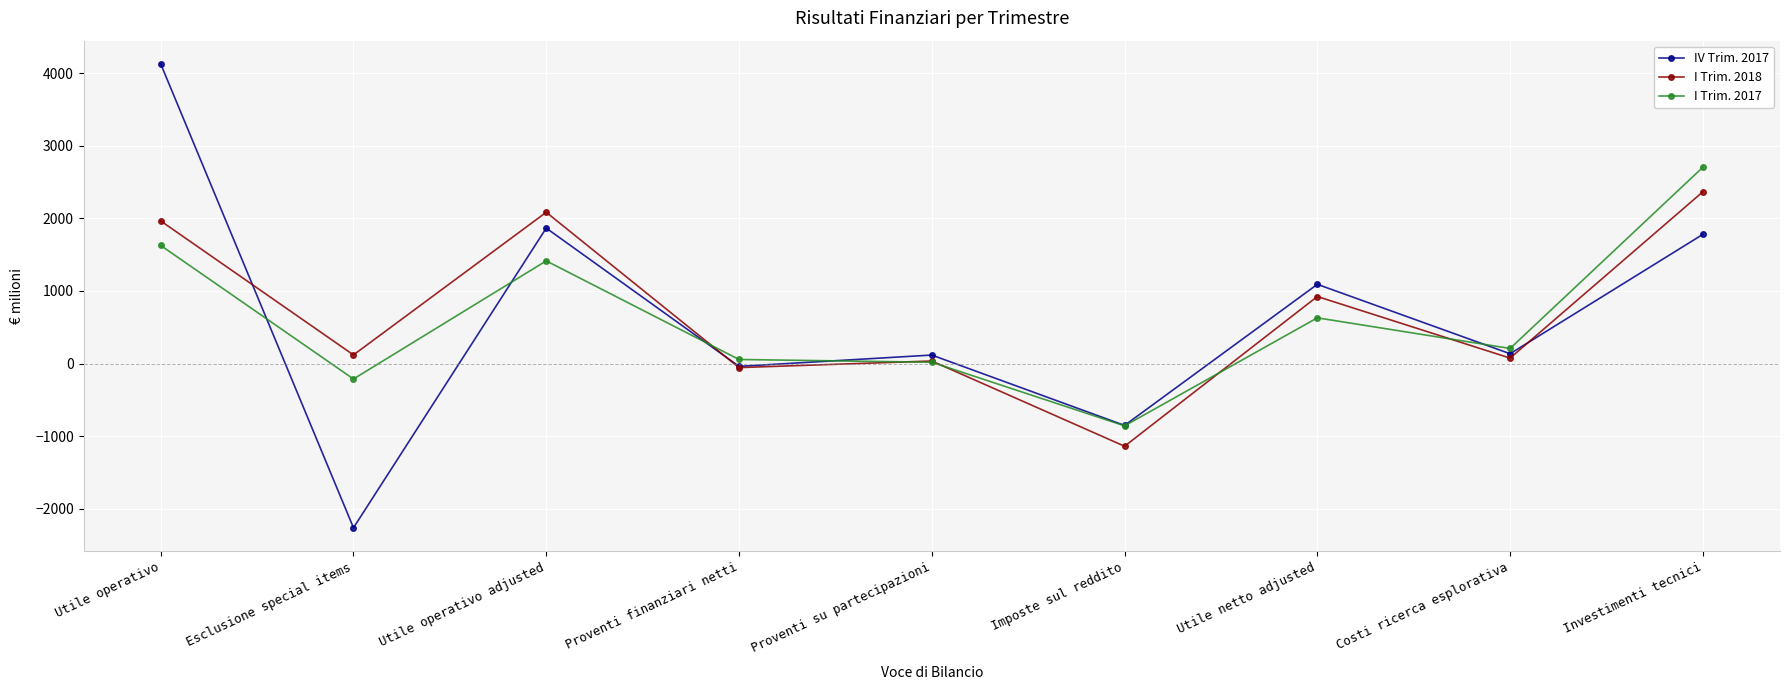

What is the label of the 5th point from the left?

Proventi su partecipazioni